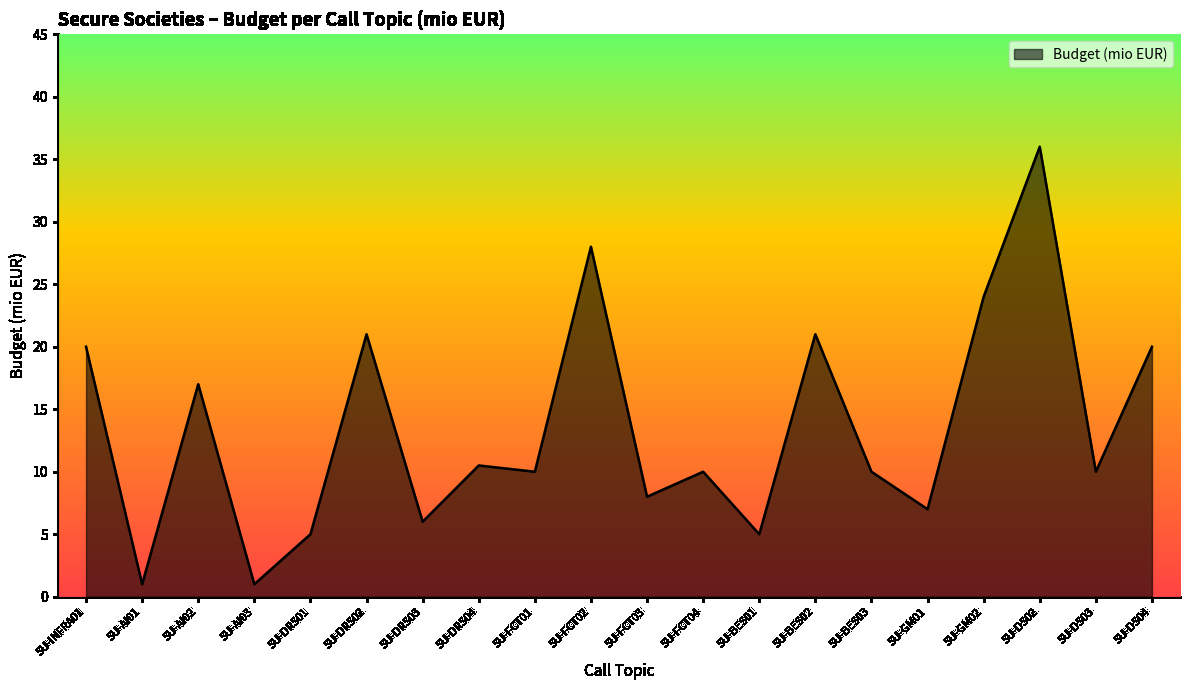

Which category has the highest value across all series?

SU-DS02